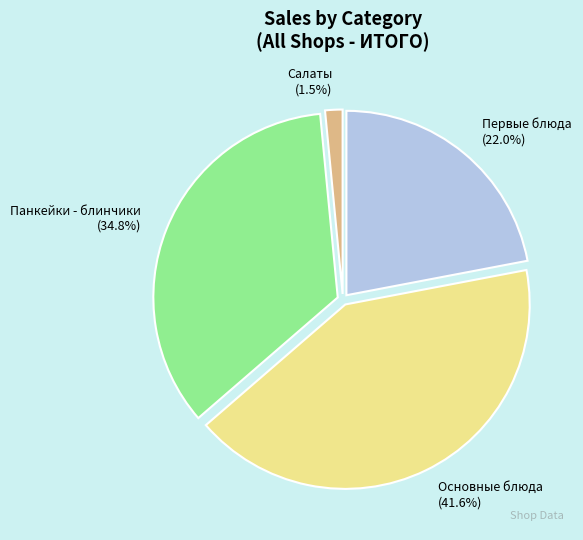

Approximately how many times larger is the value at Основные блюда (41.6%) compared to Панкейки - блинчики (34.8%)?

1.2